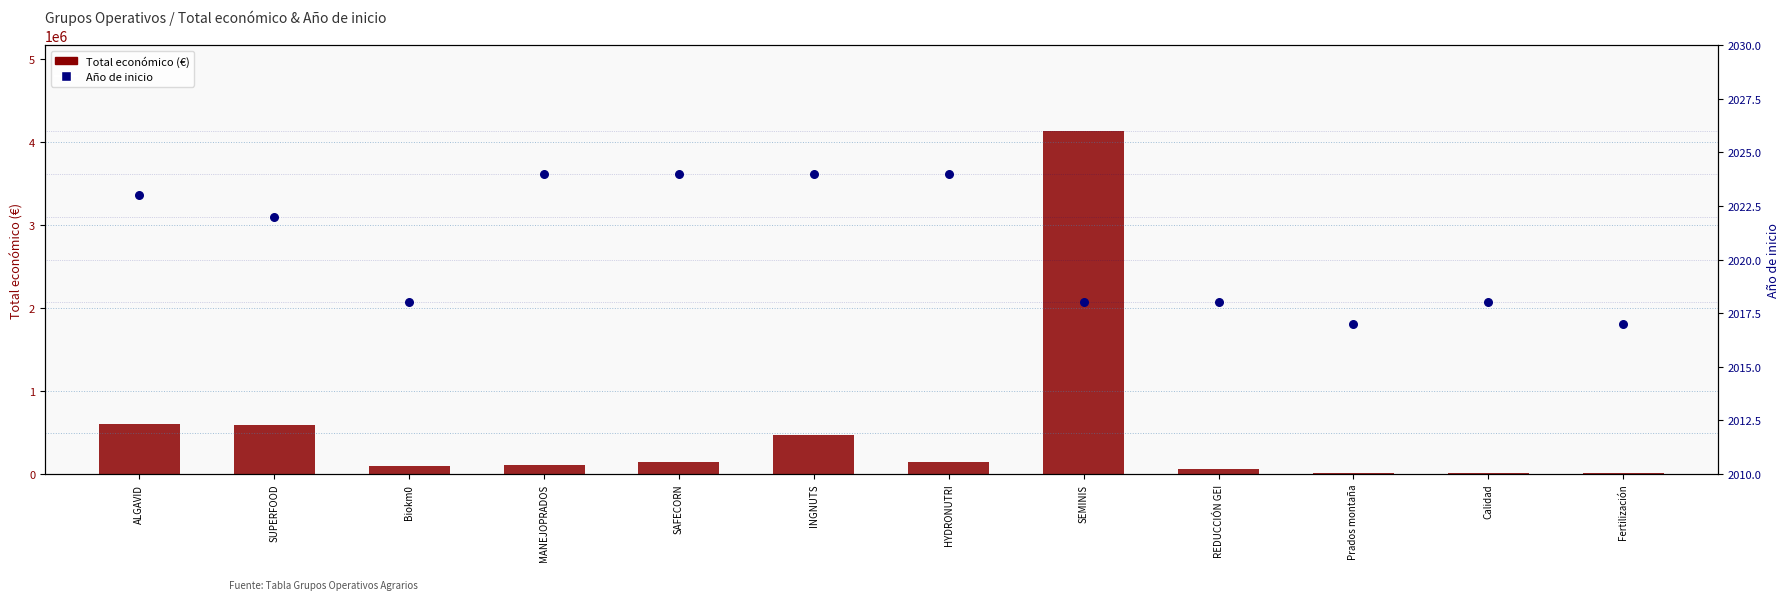

Which series has the largest total across all categories?

Total económico